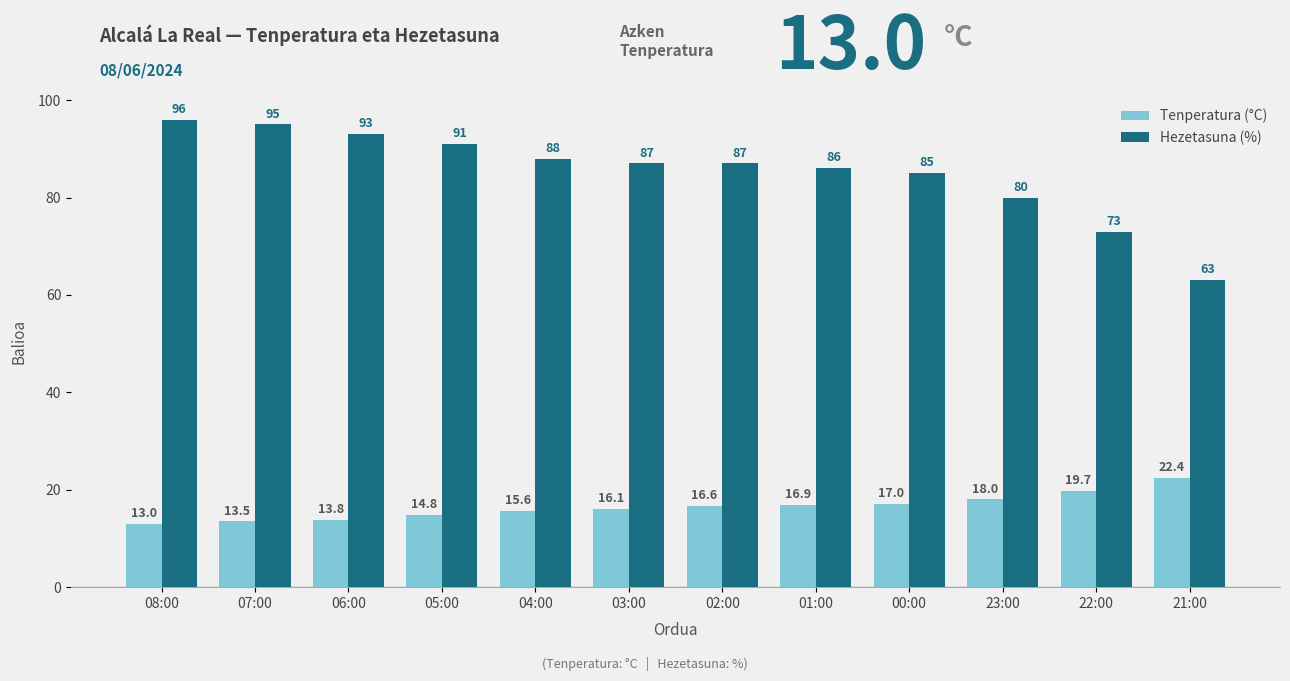

Reading left to right, what are all the values shown in this chart?

Tenperatura (°C): 13.0	13.5	13.8	14.8	15.6	16.1	16.6	16.9	17.0	18.0	19.7	22.4
Hezetasuna (%): 96.0	95.0	93.0	91.0	88.0	87.0	87.0	86.0	85.0	80.0	73.0	63.0